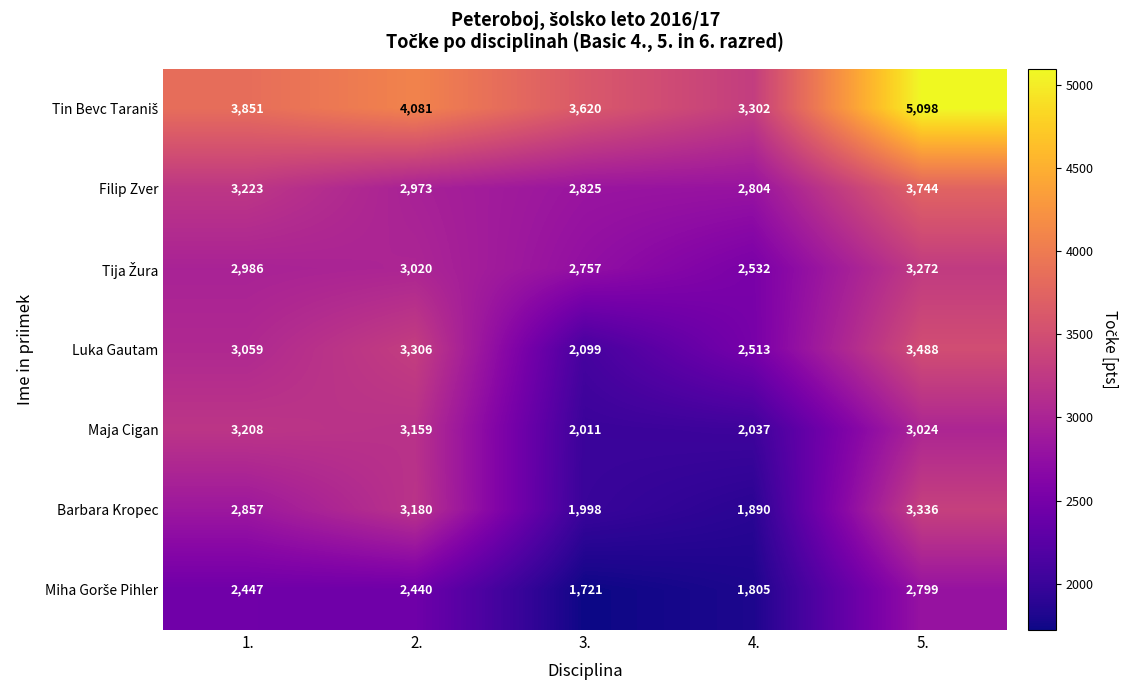

The Maja Cigan series shows 1669 at 1.. True or false?

False